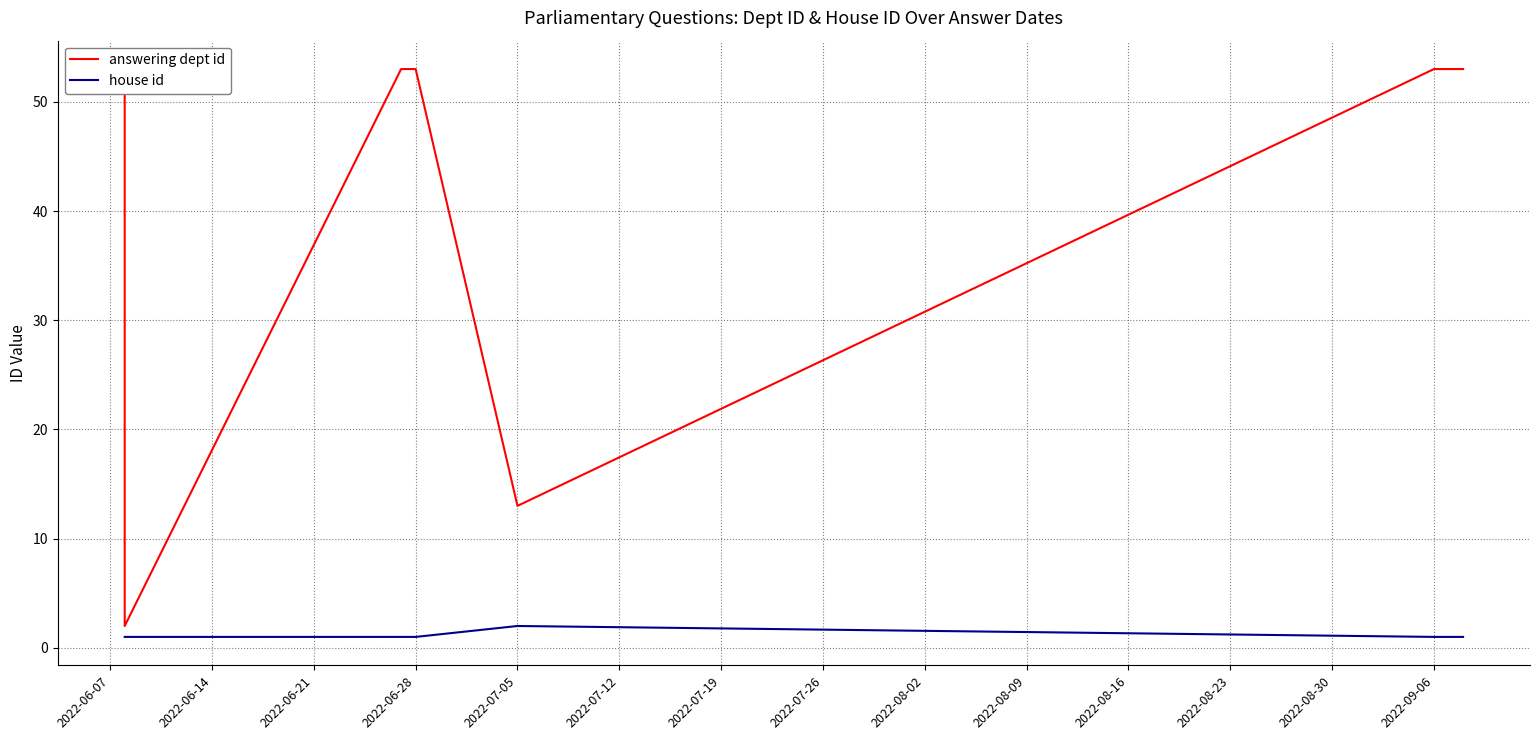

What is the highest value of the answering dept id series?

53